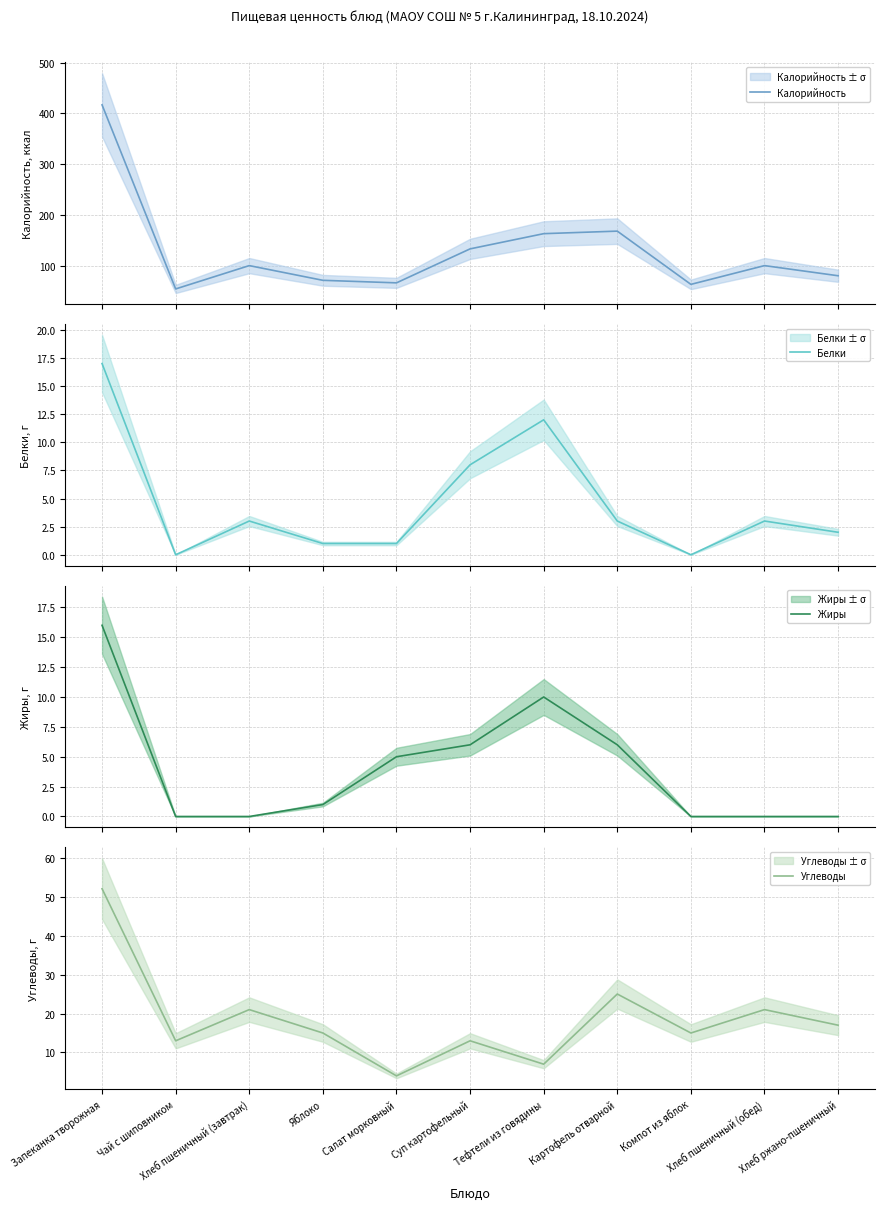

Which series ends up on top after the final intersection of Жиры and Белки?

Жиры